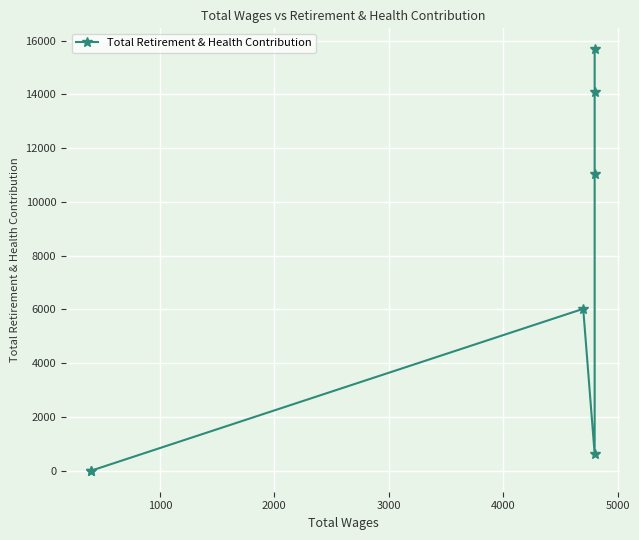

How many positive values are there?

5